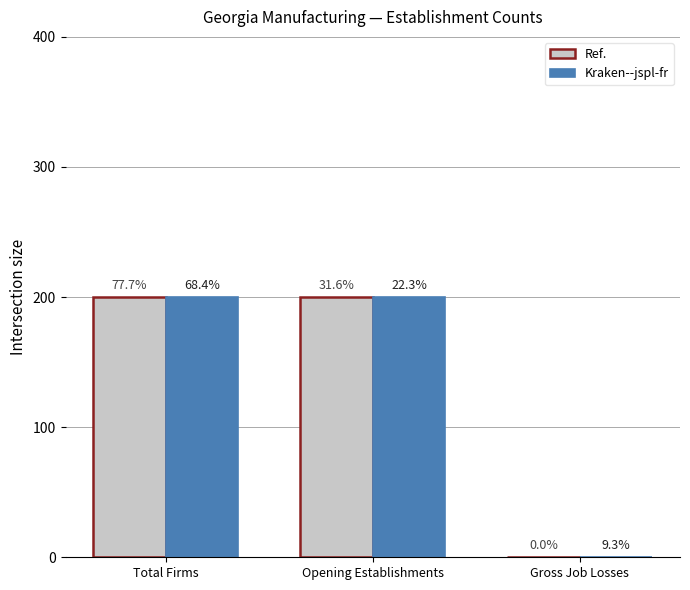

Are the bars grouped side by side (vs. stacked)?

Yes